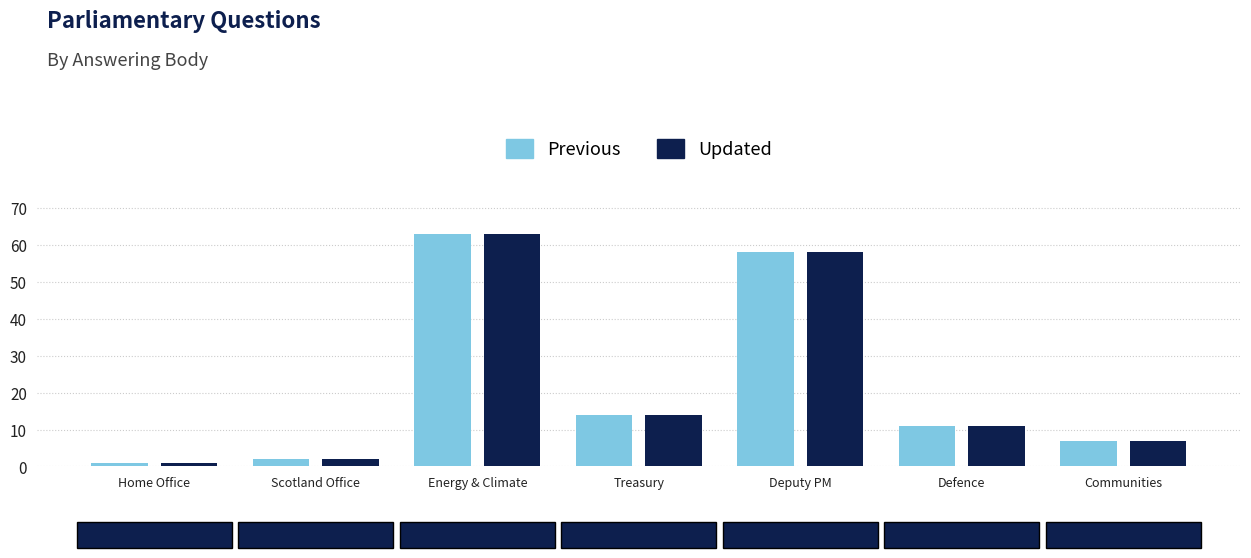

What position from the right is Communities?

1